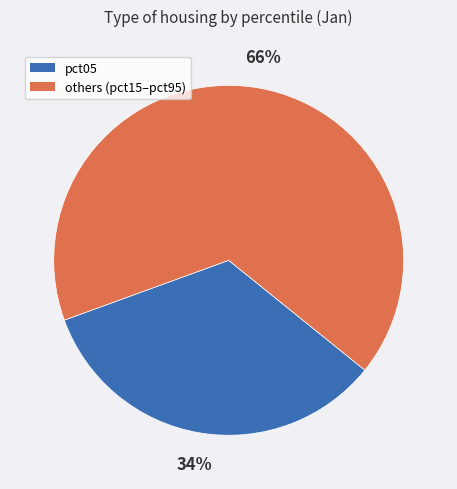

To the nearest percent, what is the average slice percentage?

50%